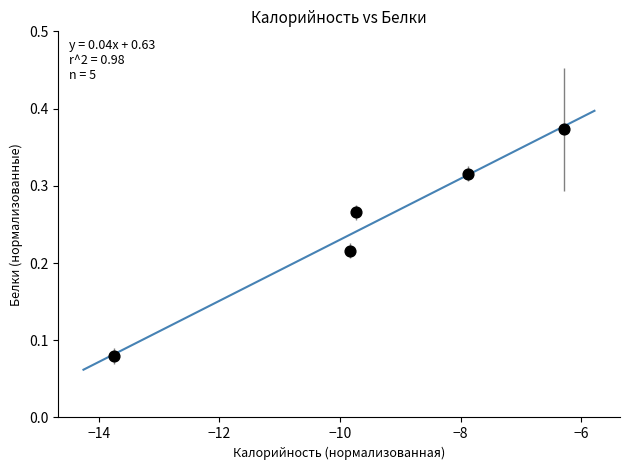

What is the range of X values (max minus min)?

7.5